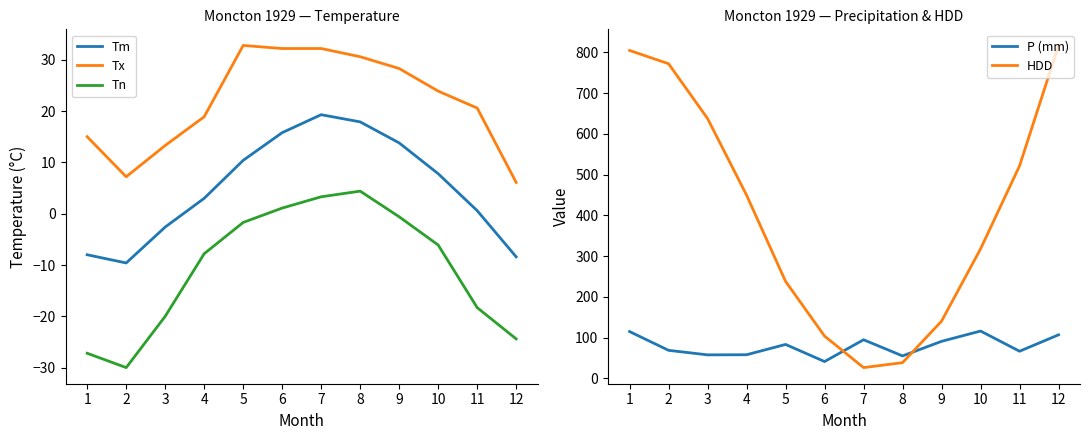

What is the value of the Tm point at the 4th from the left?

3.0